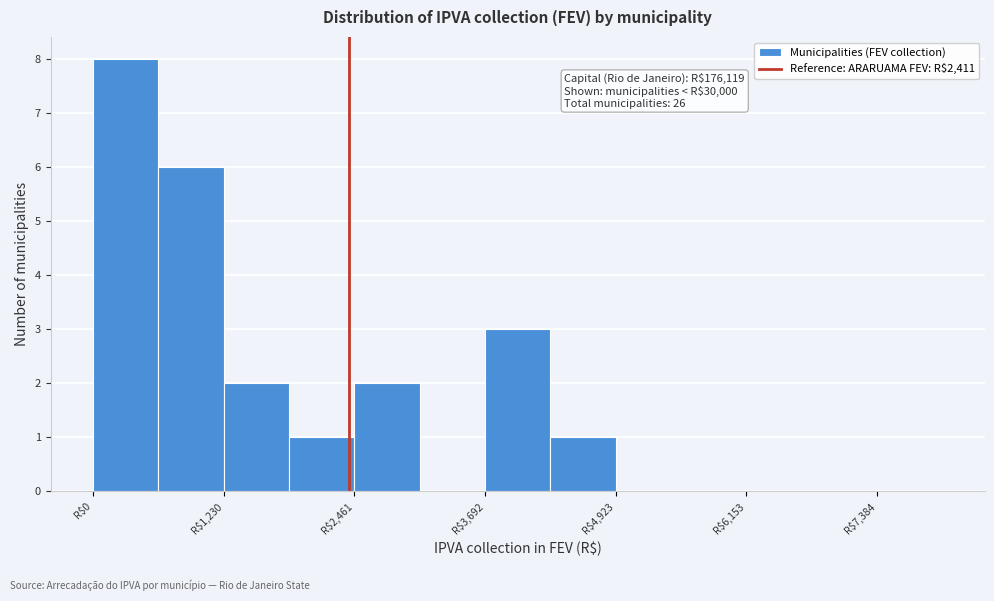

Read against the x-axis, roughly where is the centre of the tallest bar?

400